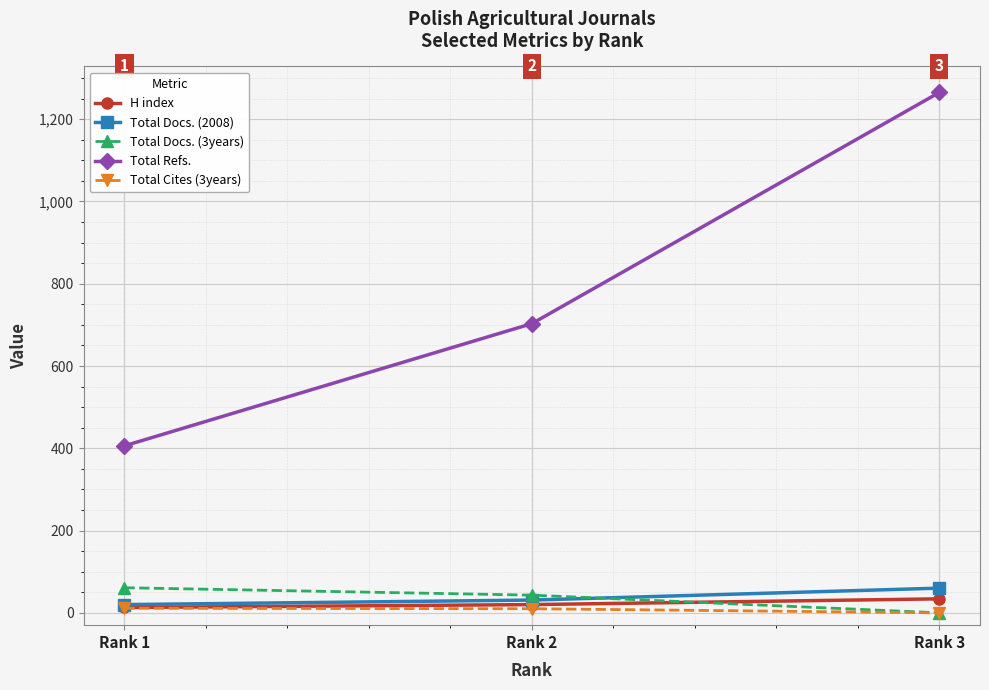

What is the difference between the maximum and second lowest values in the H index series?

14